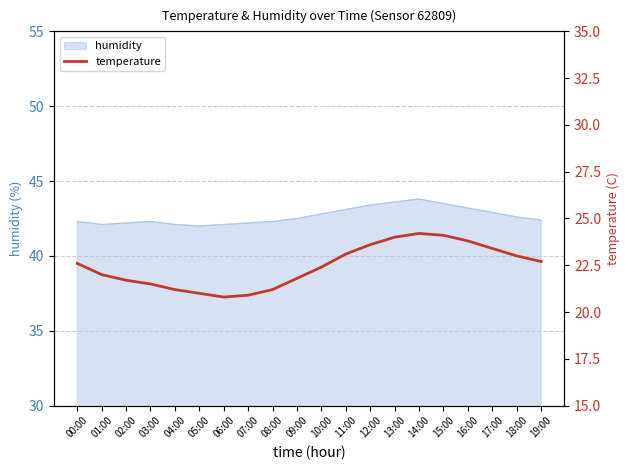

What position from the left is 18:00?

19